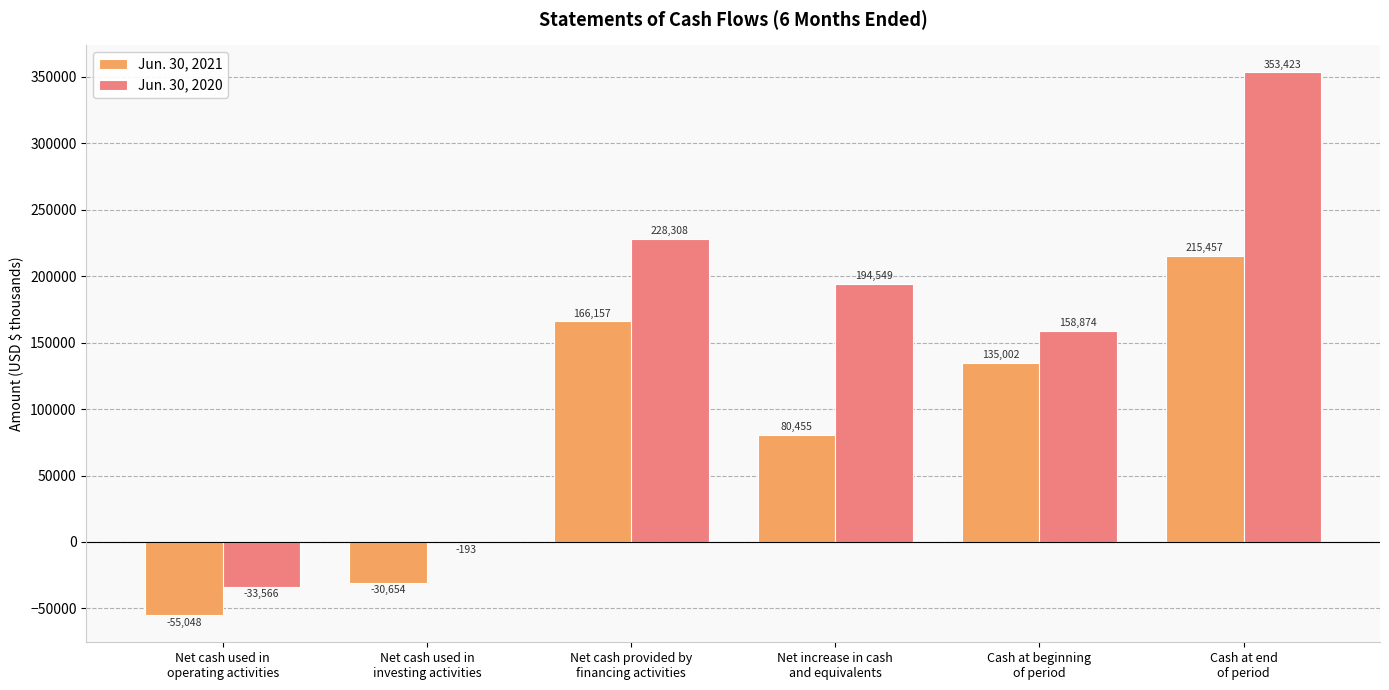

Are the bars horizontal?

No